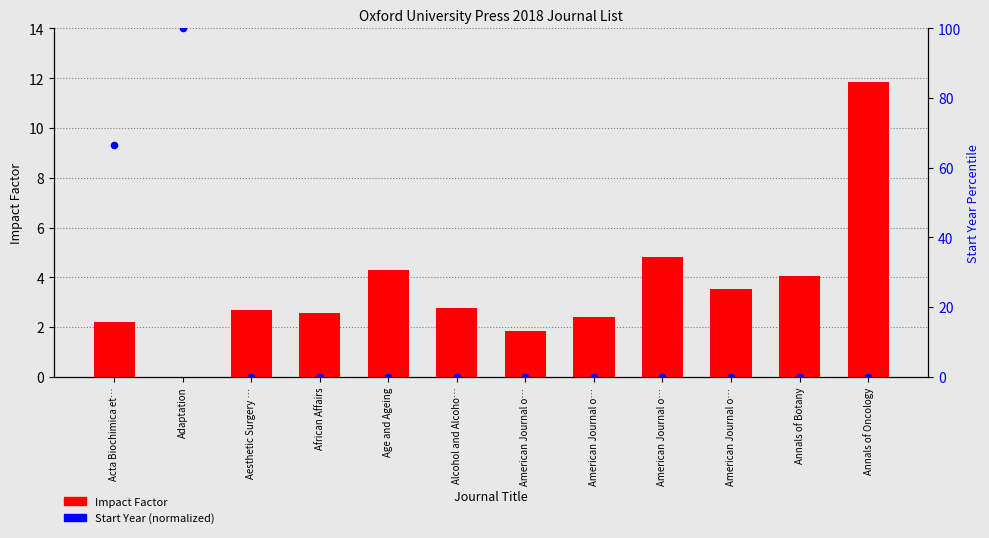

At which category is the sum across all series the highest?

Adaptation